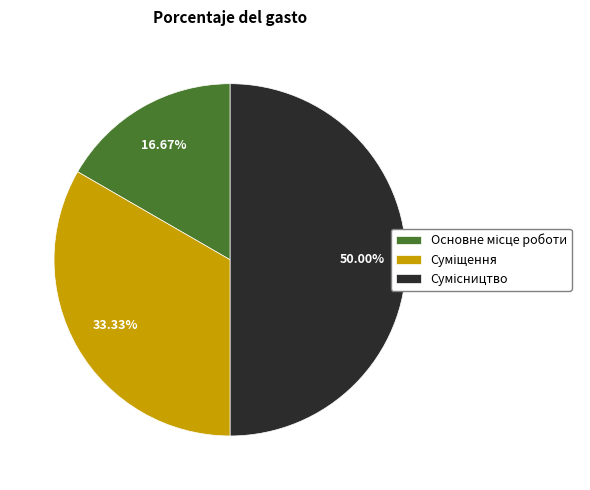

Count the number of slices in the pie.

3